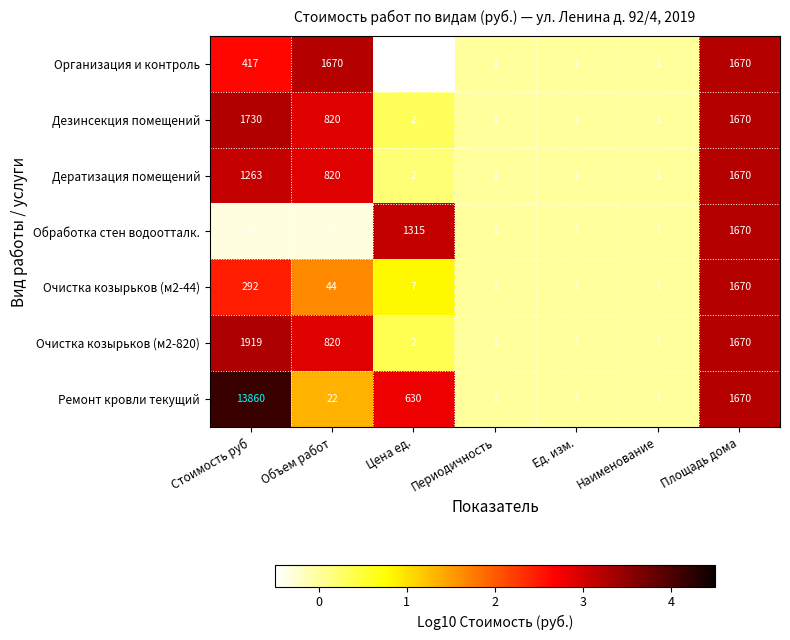

Where is Организация и контроль nearest to the value 835?

Стоимость руб